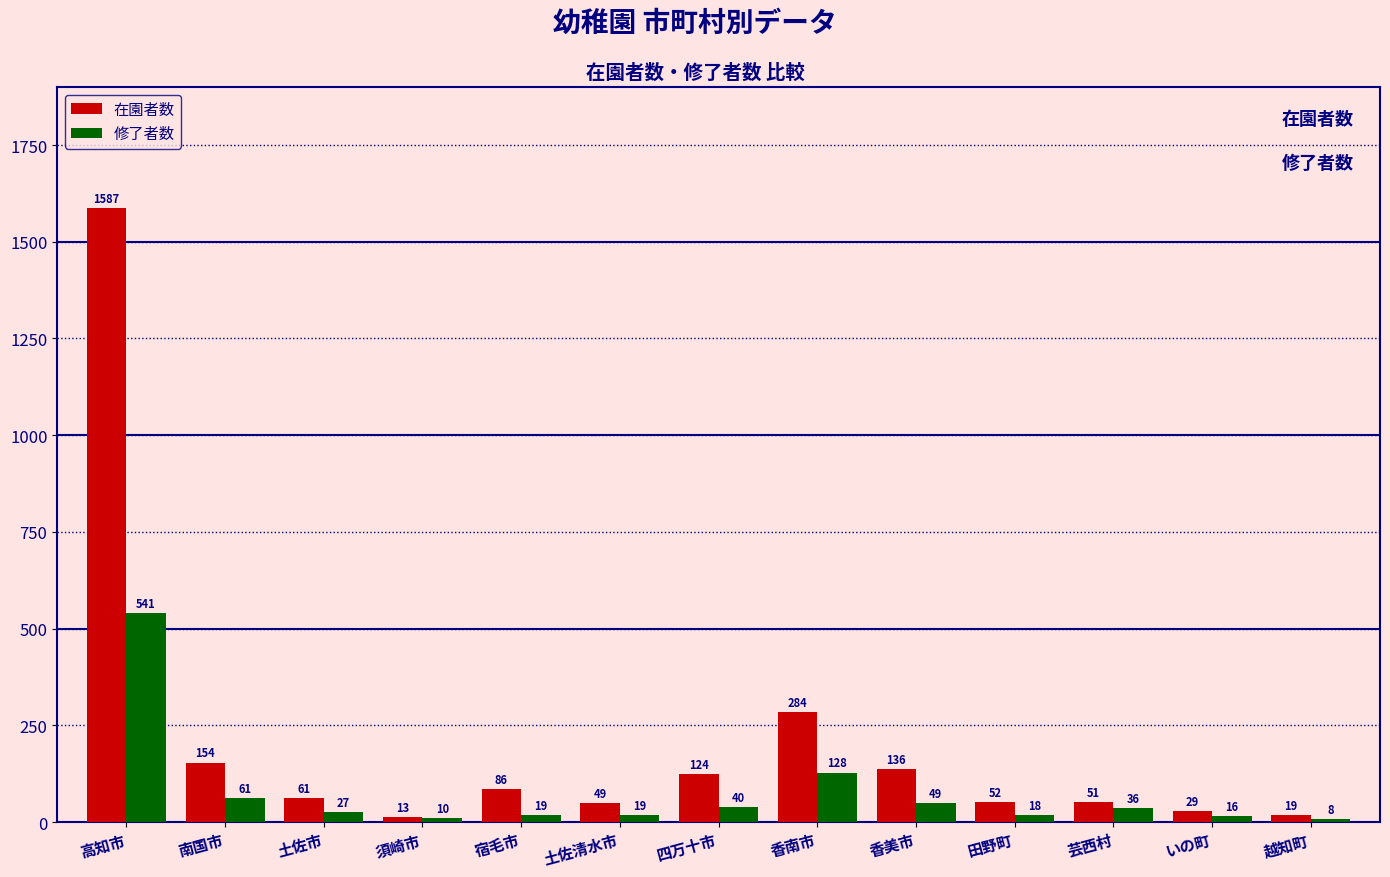

What is the difference between the maximum and minimum values in the 在園者数 series?

1574